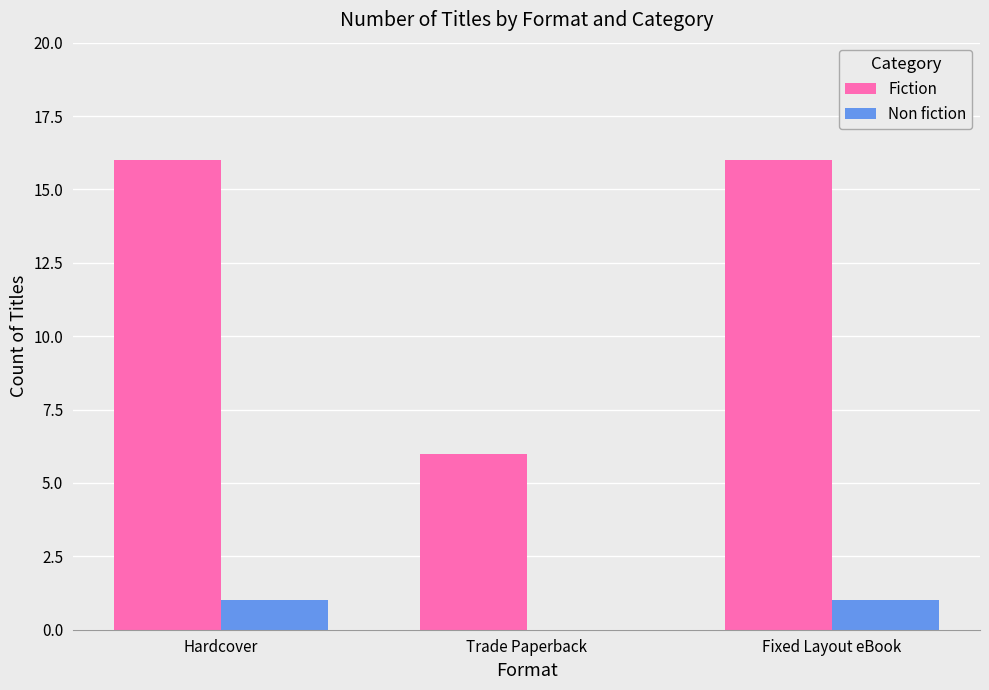

What value does the Fiction series have at Fixed Layout eBook, to the nearest 10?

20